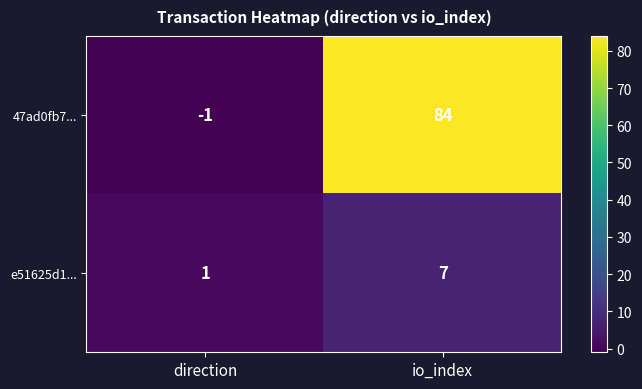

At which category is the sum across all series the highest?

io_index